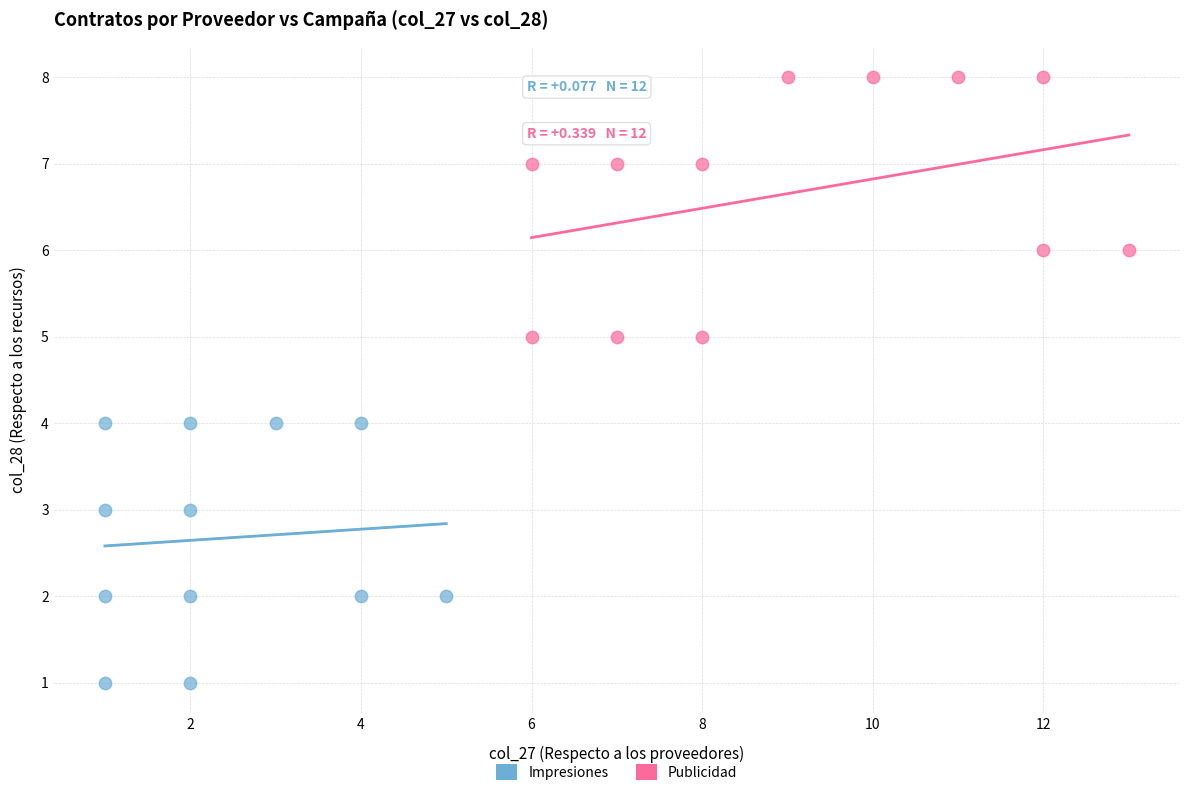

Which series reaches the maximum Y coordinate?

Publicidad